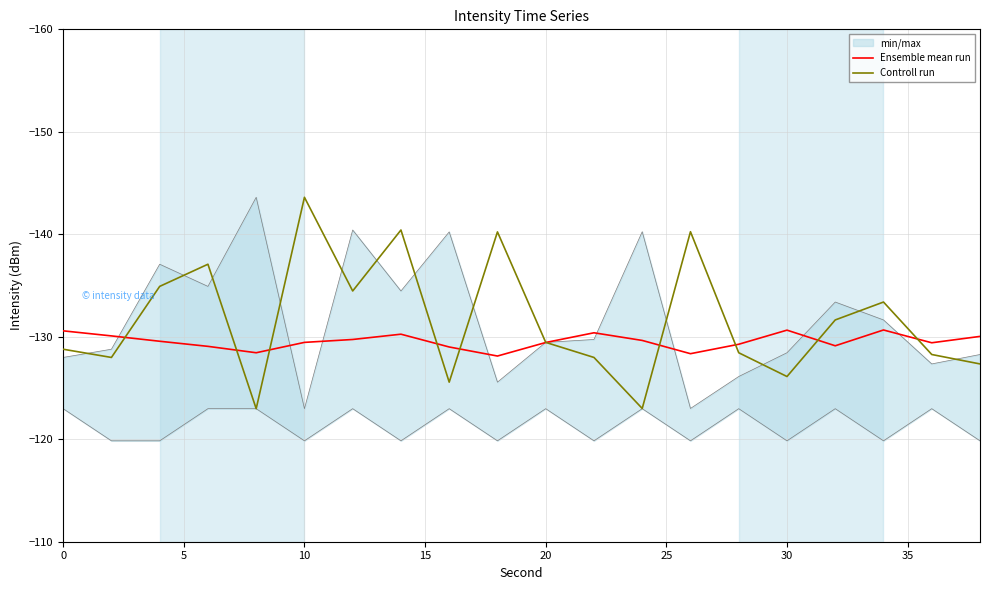

What is the maximum value for Ensemble mean run?

-128.1